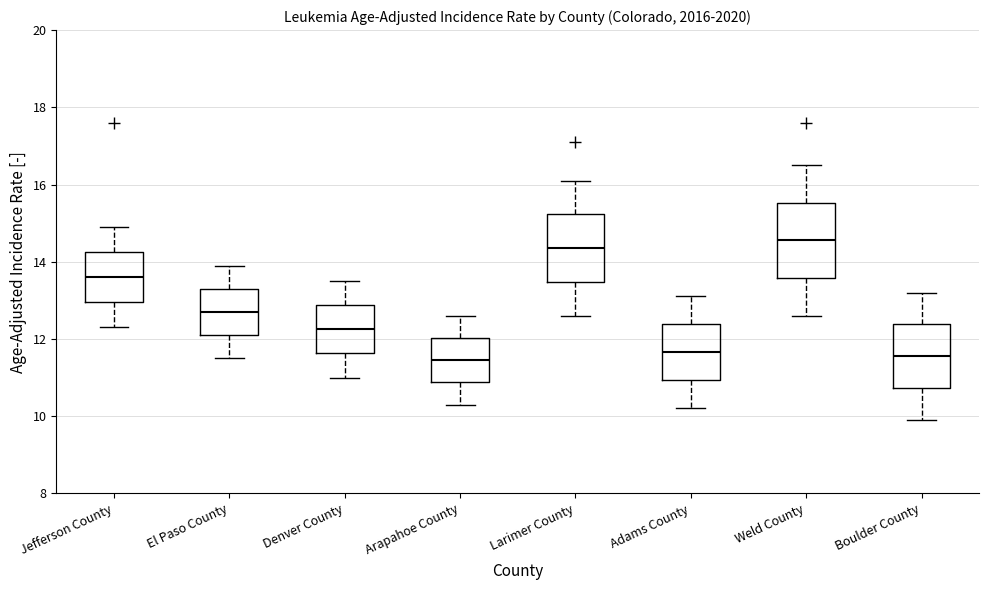

Reading left to right, transcribe this box plot: for each box, give where its median line is, the range the box spans, and where its two whiskers end, as read against the y-axis. The values are not printed on the chart, so give them approximately, as read against the axis.

Jefferson County: median 13.6, box 13.0 to 14.2, whiskers 12.4 to 15.0
El Paso County: median 12.8, box 12.2 to 13.4, whiskers 11.6 to 14.0
Denver County: median 12.2, box 11.6 to 12.8, whiskers 11.0 to 13.6
Arapahoe County: median 11.4, box 10.8 to 12.0, whiskers 10.4 to 12.6
Larimer County: median 14.4, box 13.4 to 15.2, whiskers 12.6 to 16.2
Adams County: median 11.6, box 11.0 to 12.4, whiskers 10.2 to 13.2
Weld County: median 14.6, box 13.6 to 15.6, whiskers 12.6 to 16.6
Boulder County: median 11.6, box 10.8 to 12.4, whiskers 10.0 to 13.2